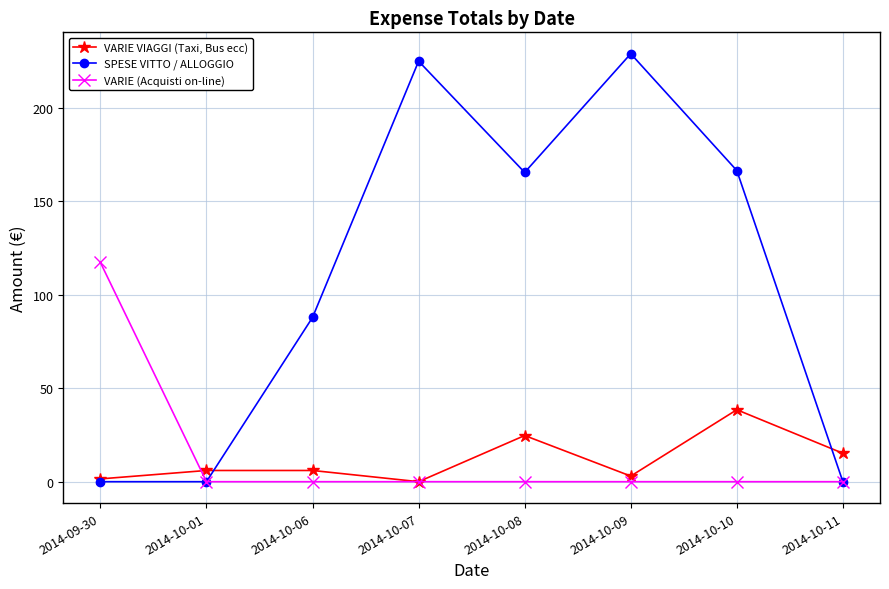

True or false: SPESE VITTO / ALLOGGIO has a value of 71.4 at 2014-10-01.

False